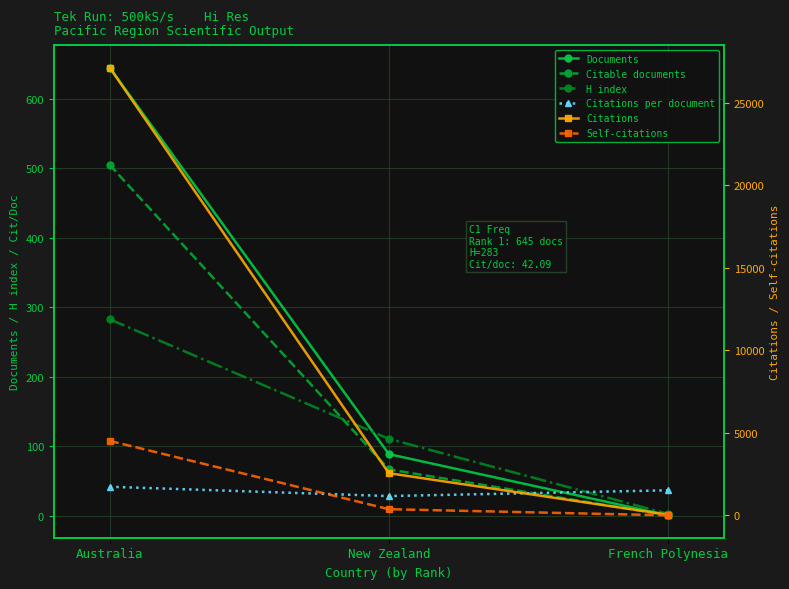

How many lines are shown in the chart?

6